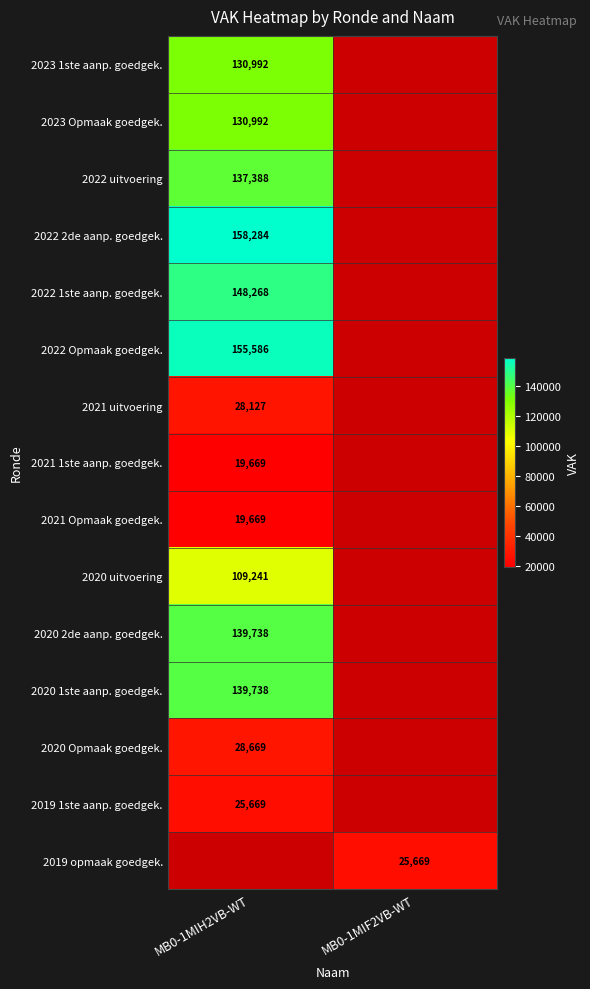

True or false: 2023 Opmaak goedgek. has a value of 130992 at MB0-1MIH2VB-WT.

True